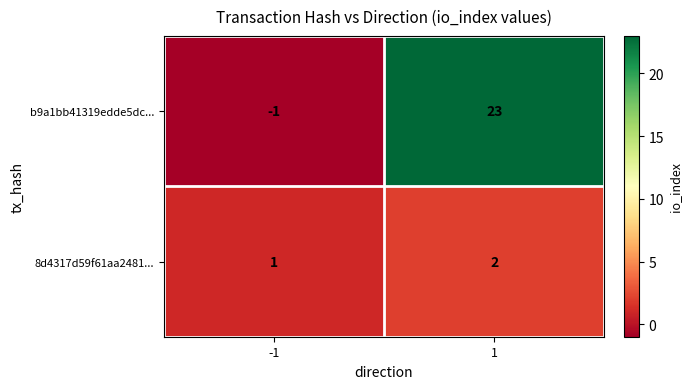

What is the sum of the 8d4317d59f61aa2481... values at 1 and -1?

3